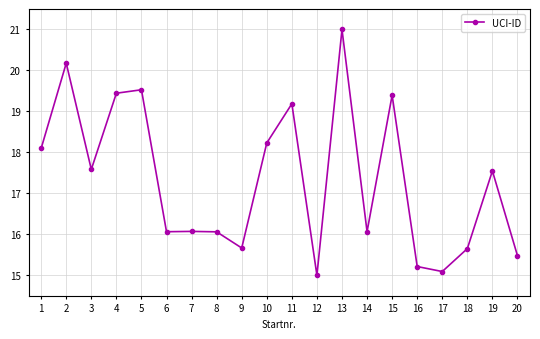

True or false: the data has more than 1 interior local peaks.

True